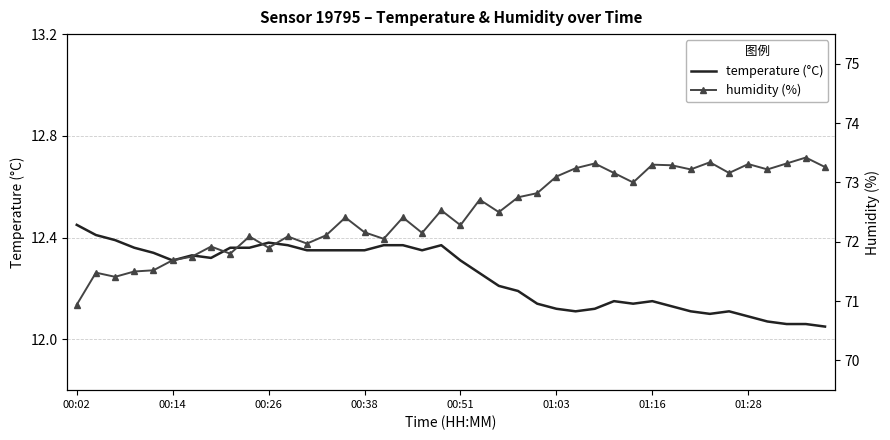

How many lines are shown in the chart?

2